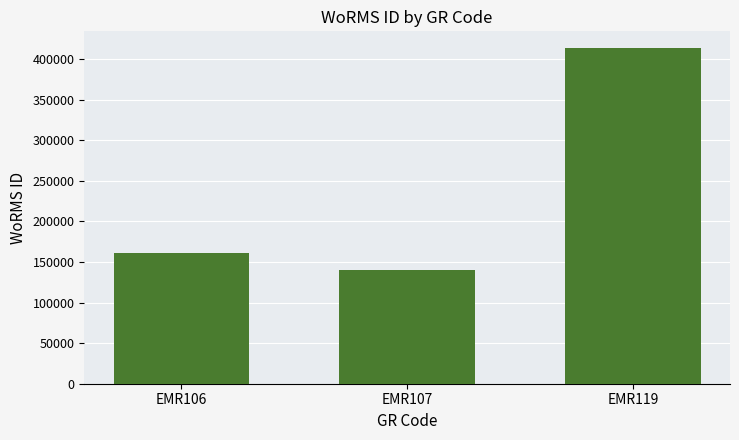

Reading right to left, what are all the values shown in this chart?

EMR119=413641	EMR107=140735	EMR106=160539